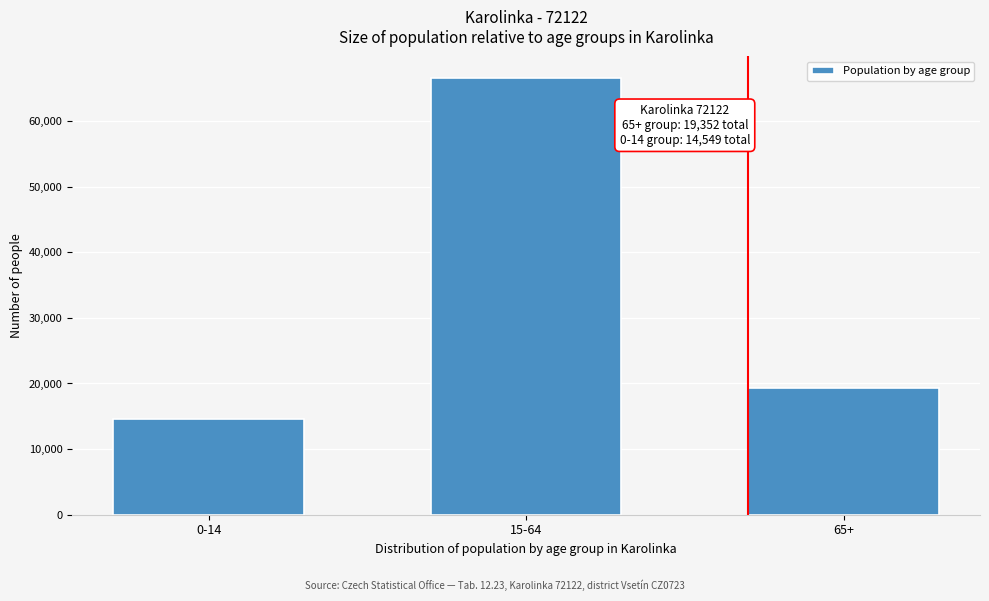

Reading right to left, list all the values displayed in this chart.

19352	66505	14549